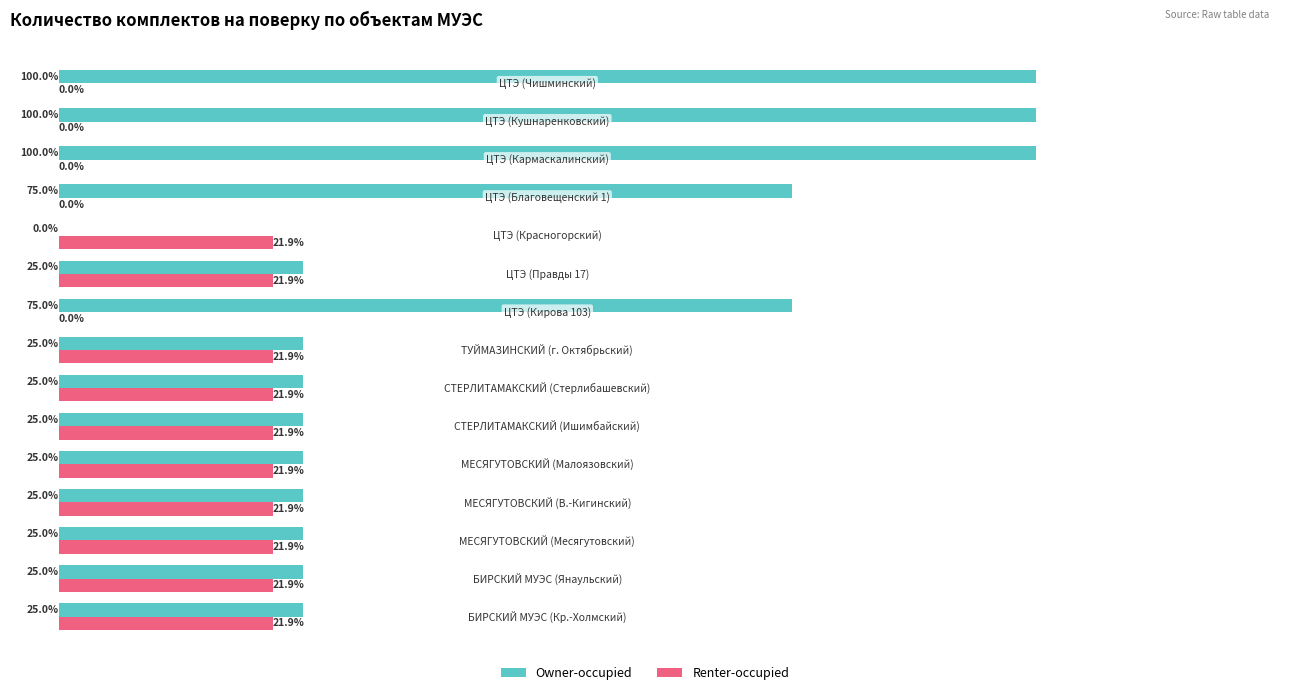

Which series has the largest total across all categories?

Owner-occupied